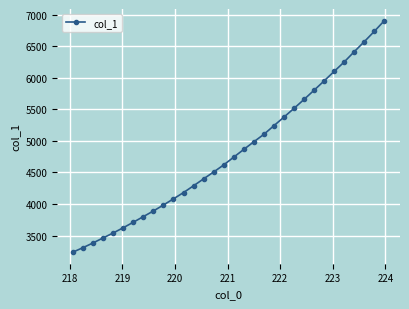

What is the value of the 13th point from the left?

4288.3